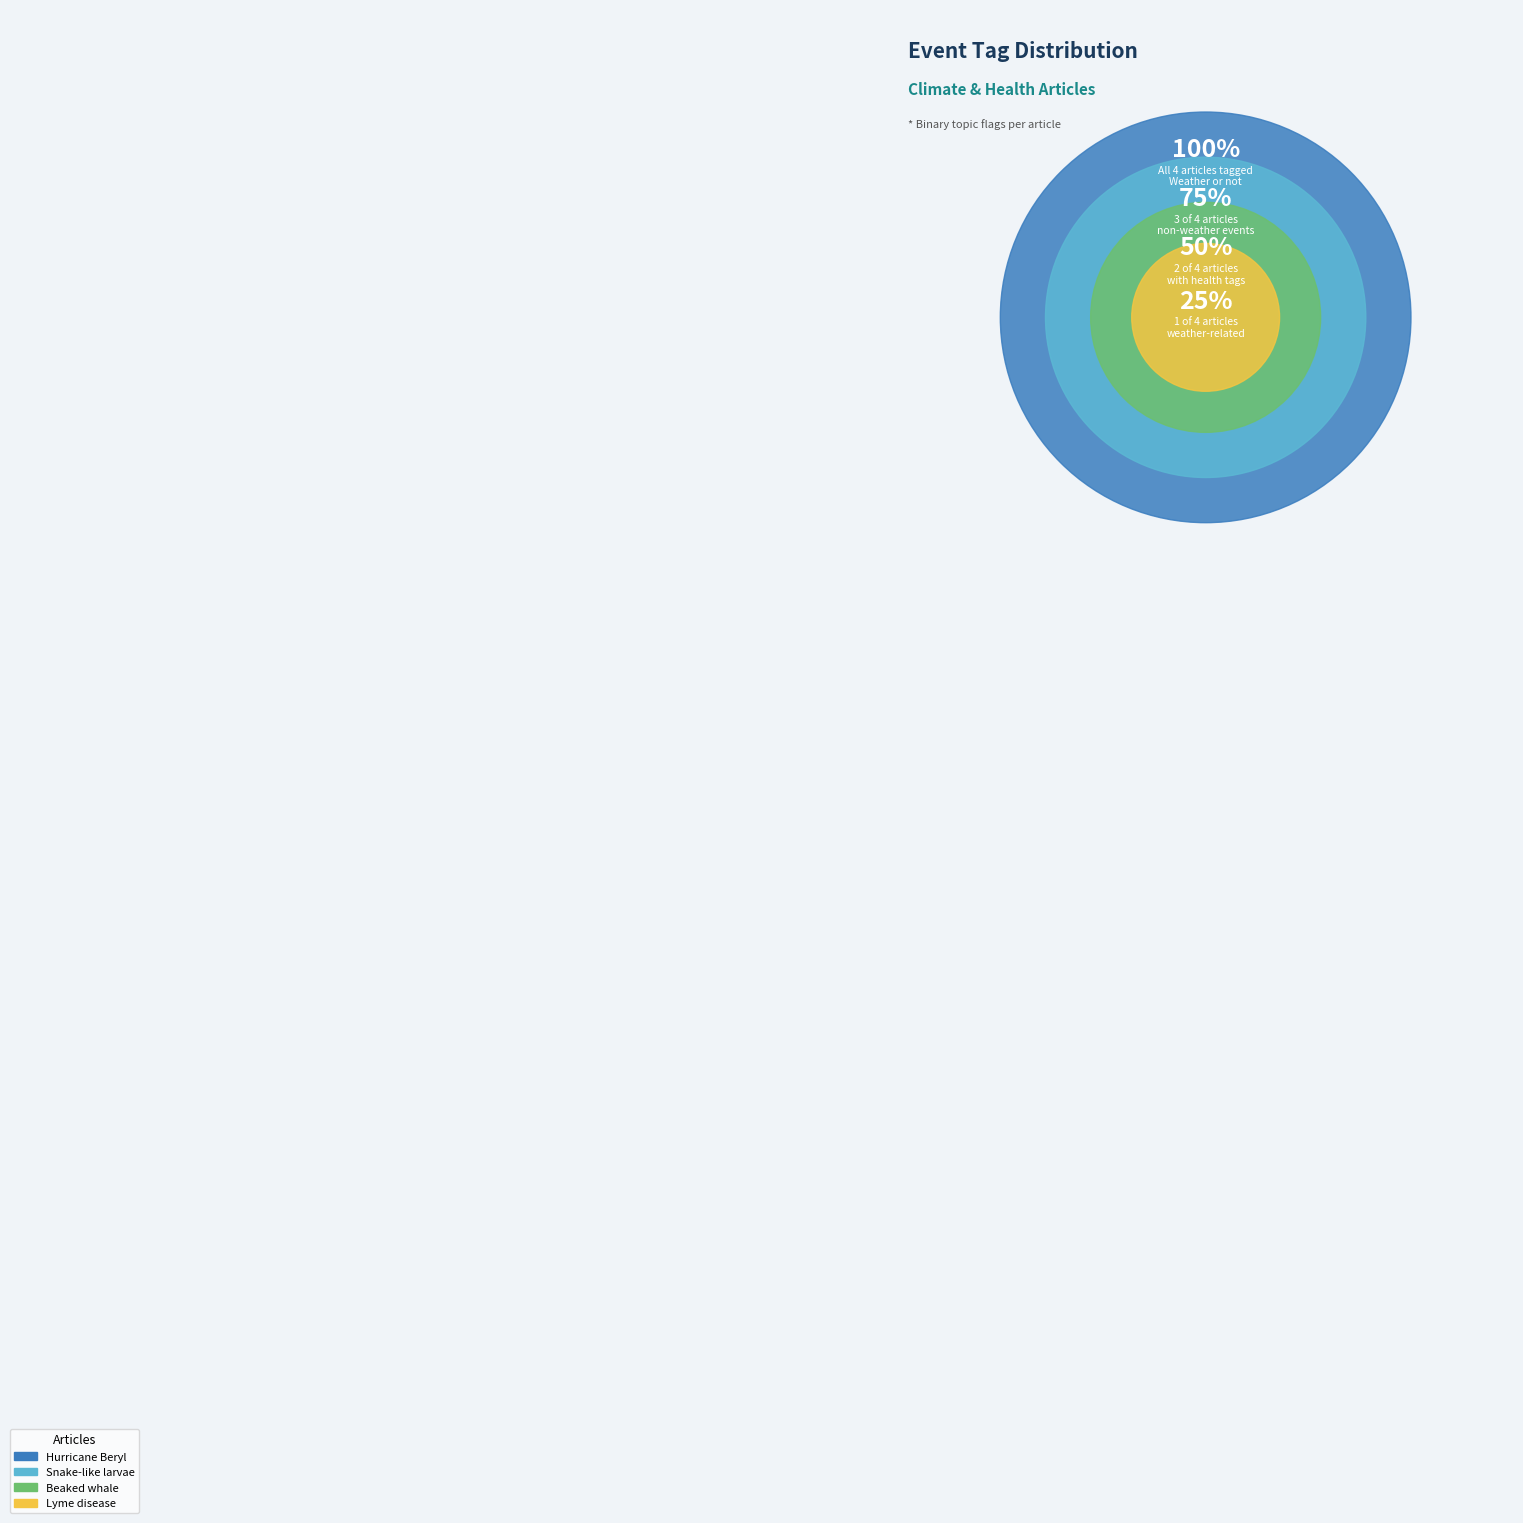

Do Beaked whale (WEATHER=0) and Lyme disease (WEATHER=0) together represent more than half of the pie?

No